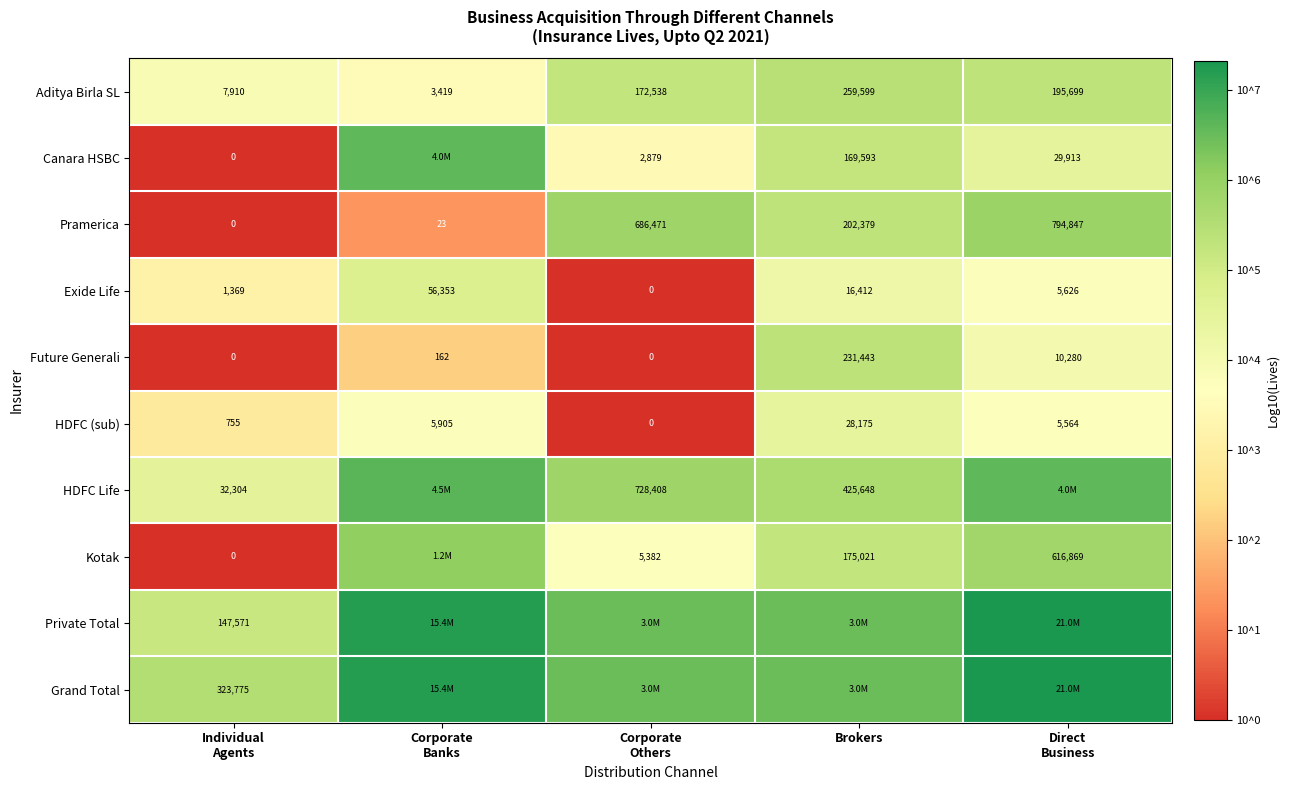

Where is Pramerica nearest to the value 397423?

Brokers